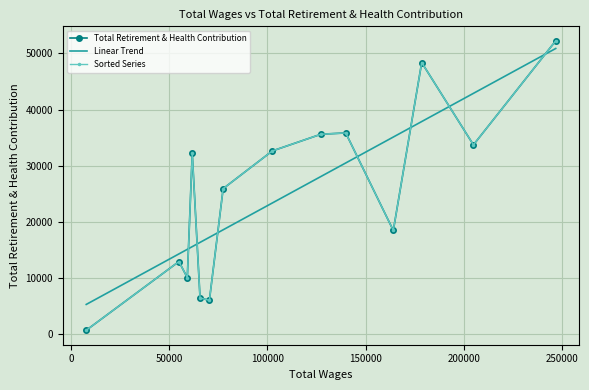

How many lines are shown in the chart?

3